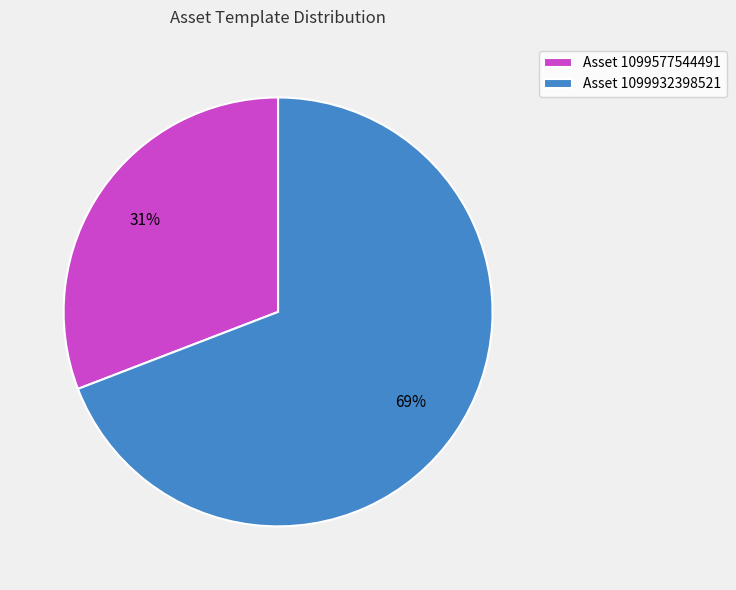

Rank the categories by value from lowest to highest.

Asset 1099577544491, Asset 1099932398521